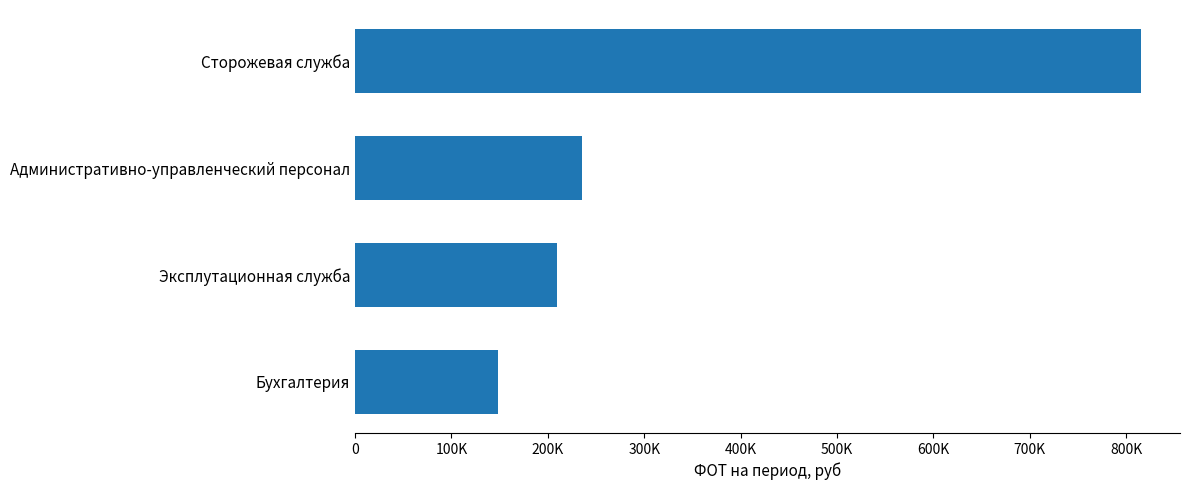

Rank the categories by value from lowest to highest.

Бухгалтерия, Эксплутационная служба, Административно-управленческий персонал, Сторожевая служба